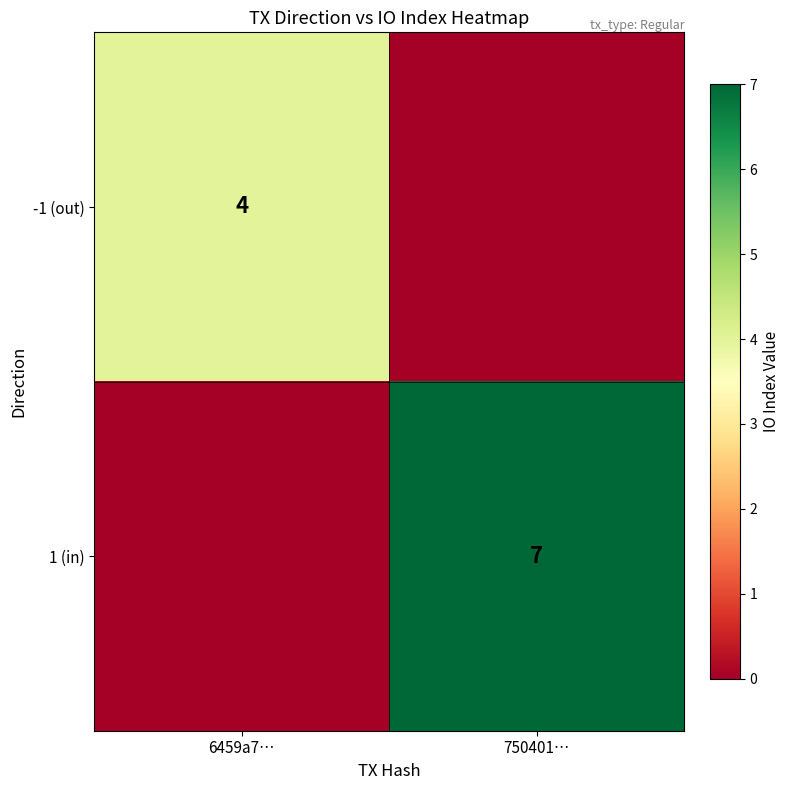

Is it true that 1 (in) equals 10 at 750401…?

False